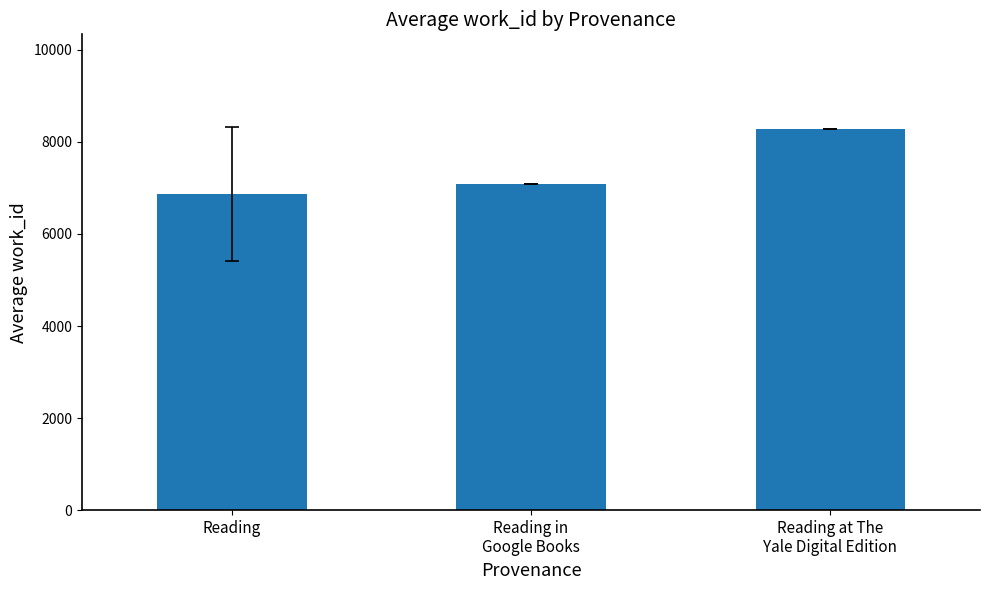

How many bars are there in total?

3